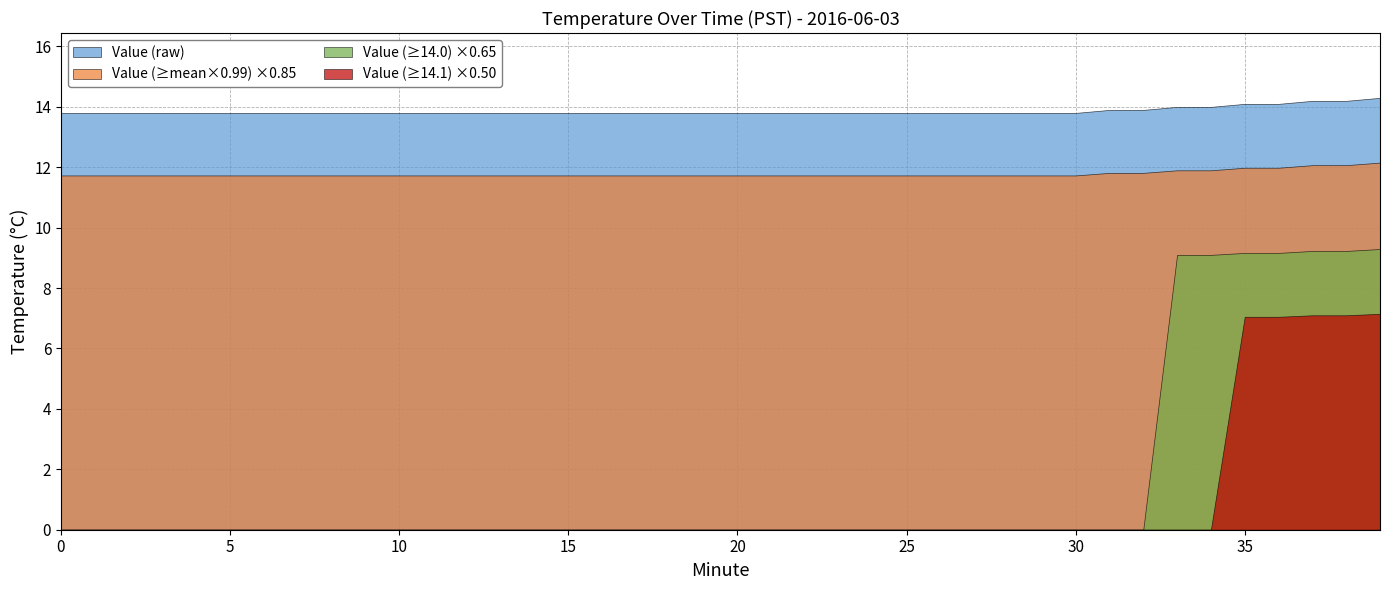

What is the difference between the highest and lowest values at 10?

13.8